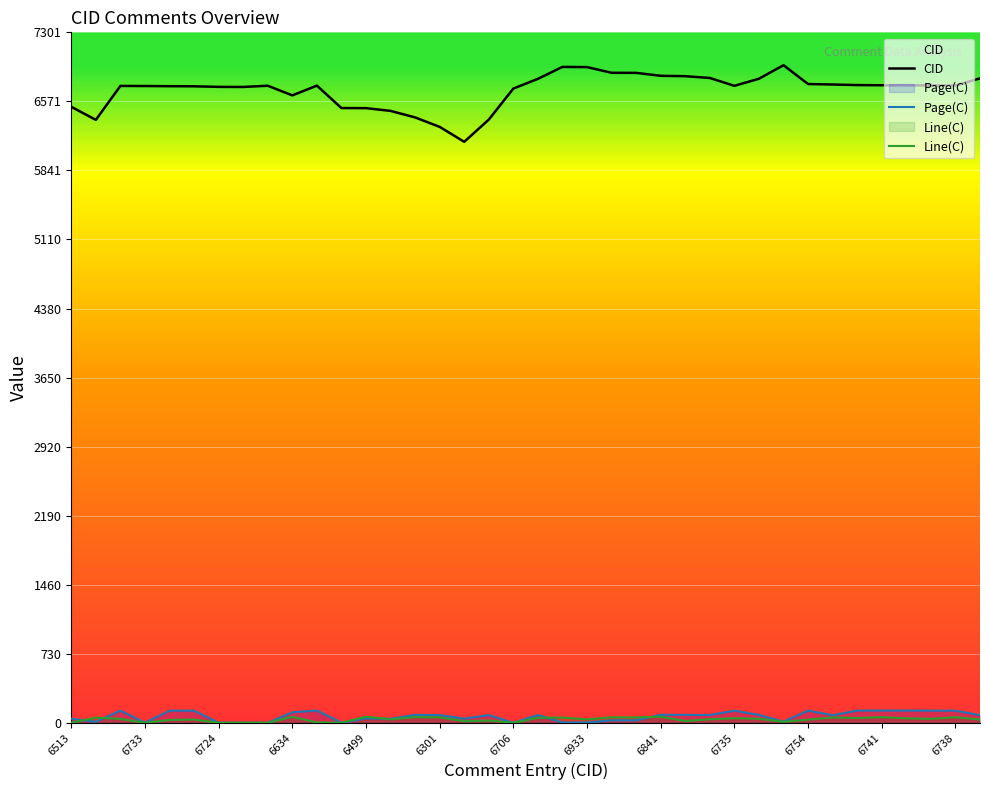

The value of CID at 31 is 6749. True or false?

True